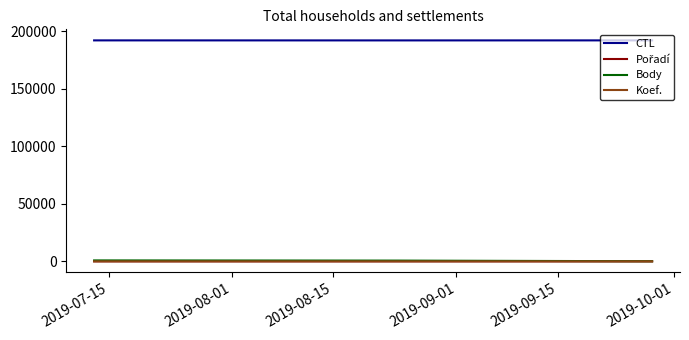

What is the maximum value shown in the chart?

192169